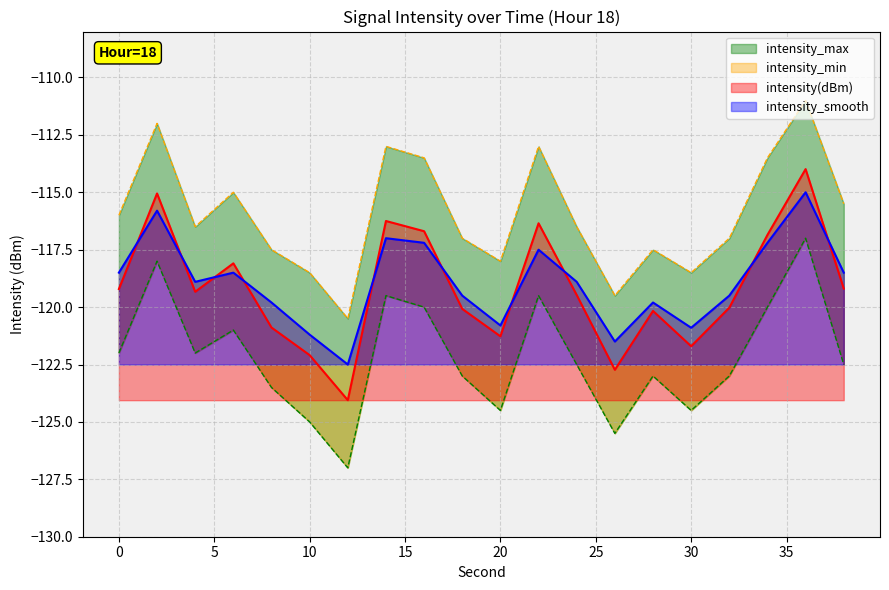

Reading right to left, transcribe all the data shown in this chart.

intensity(dBm): -119.2	-114.0	-116.9	-120.0	-121.7	-120.2	-122.7	-119.5	-116.3	-121.3	-120.1	-116.7	-116.3	-124.1	-122.1	-120.9	-118.1	-119.3	-115.1	-119.2
intensity_smooth: -118.5	-115.0	-117.2	-119.5	-120.9	-119.8	-121.5	-118.9	-117.5	-120.8	-119.5	-117.2	-117.0	-122.5	-121.2	-119.8	-118.5	-118.9	-115.8	-118.5
intensity_min: -122.5	-117.0	-120.0	-123.0	-124.5	-123.0	-125.5	-122.5	-119.5	-124.5	-123.0	-120.0	-119.5	-127.0	-125.0	-123.5	-121.0	-122.0	-118.0	-122.0
intensity_max: -115.5	-111.0	-113.5	-117.0	-118.5	-117.5	-119.5	-116.5	-113.0	-118.0	-117.0	-113.5	-113.0	-120.5	-118.5	-117.5	-115.0	-116.5	-112.0	-116.0